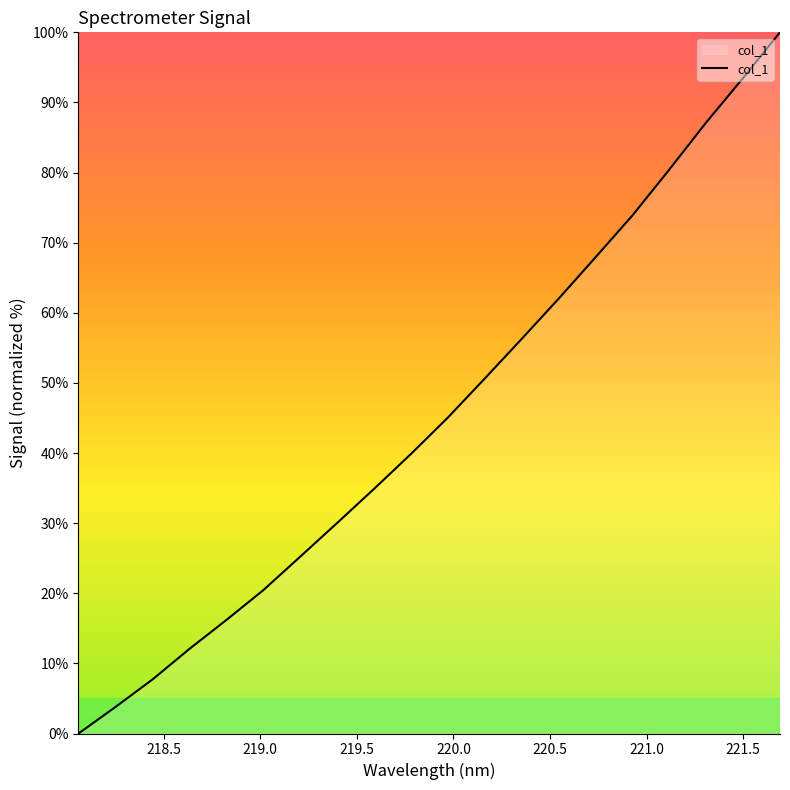

Does the chart display data point markers on the line(s)?

No